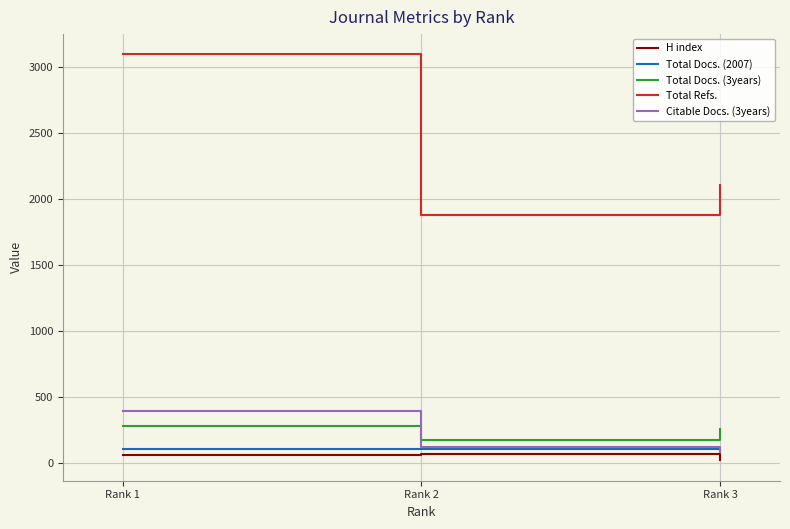

What is the maximum value for H index?

71